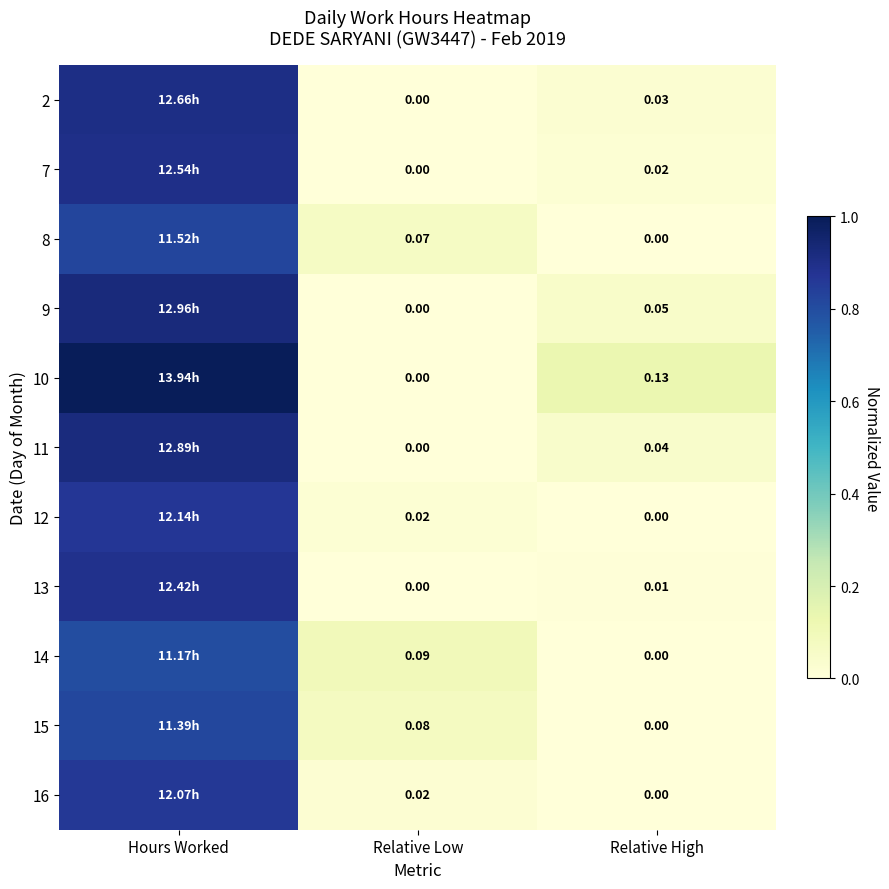

Is the value of 7 at Relative Low greater than the value of 10 at Relative High?

No